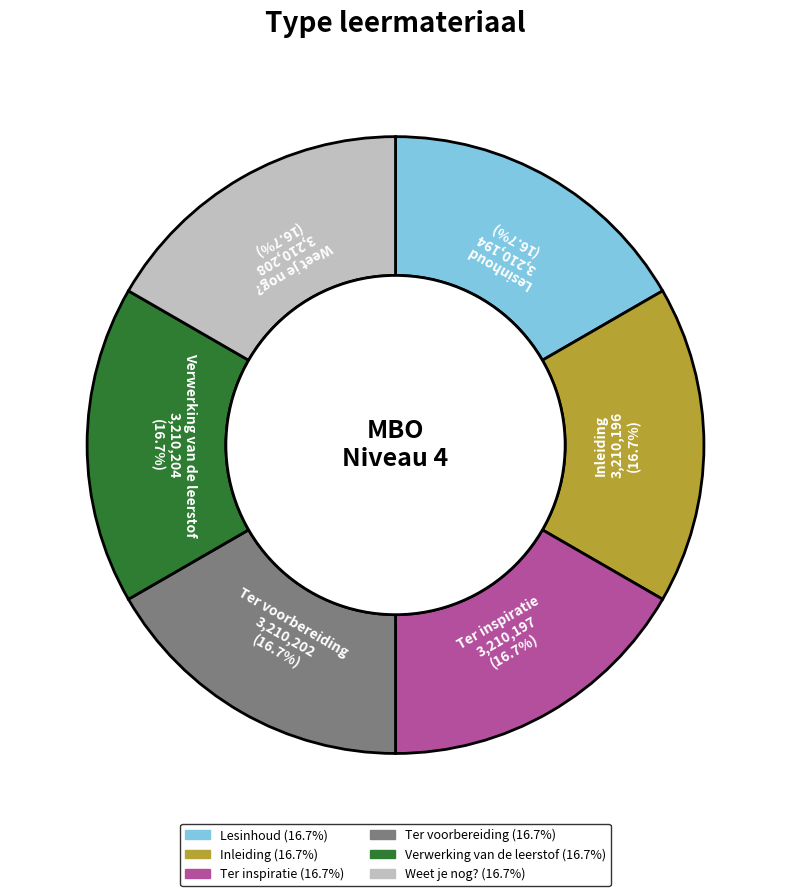

True or false: Weet je nog? accounts for 10% of the total.

False